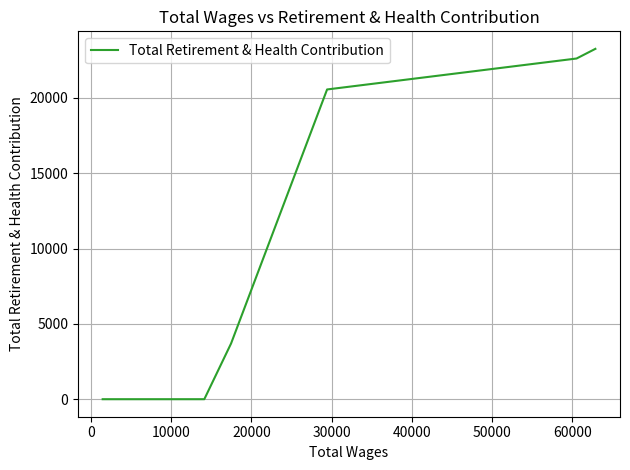

What is the maximum value shown in the chart?

23250